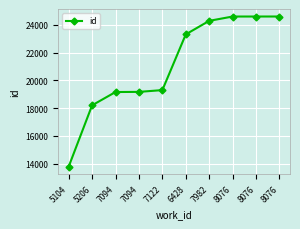

What is the sum of the values at 8076 and 5206?

42808